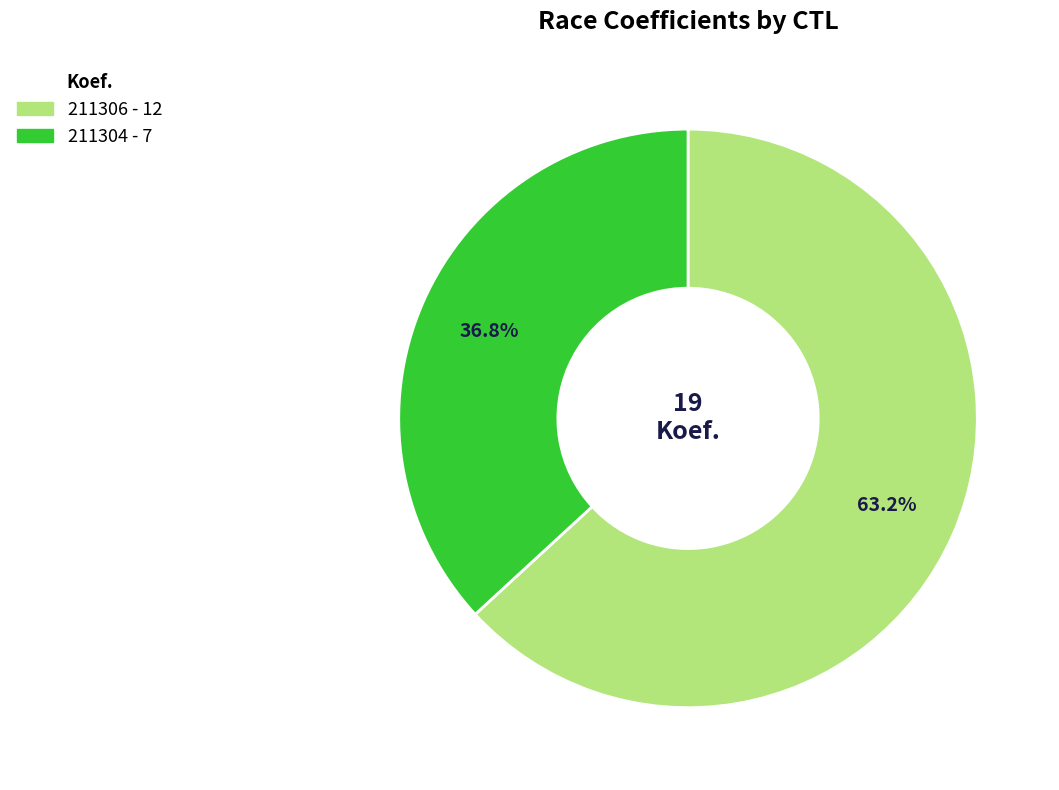

To the nearest percent, what is the difference between the 211304 and 211306 slice percentages?

26%